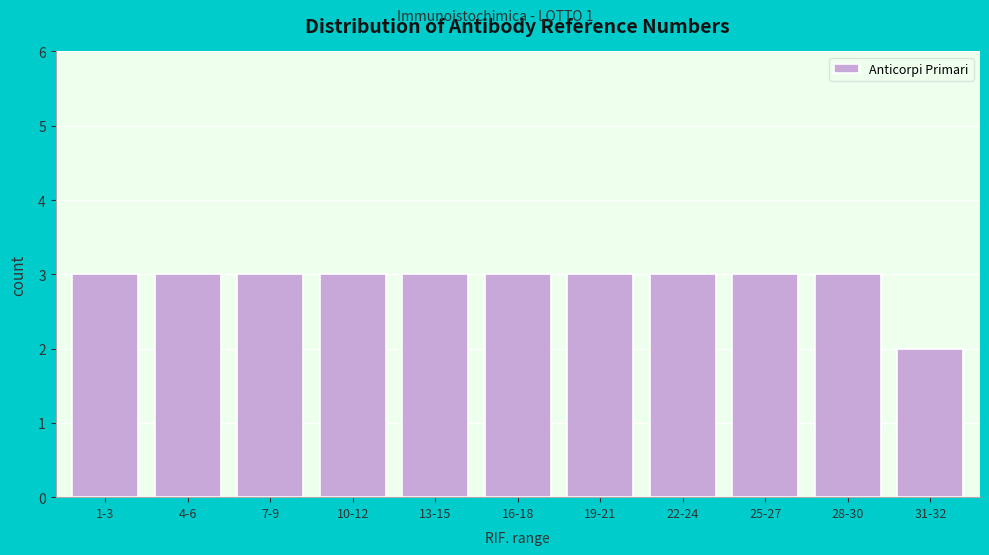

Reading left to right, extract all data points from this chart.

3	3	3	3	3	3	3	3	3	3	2